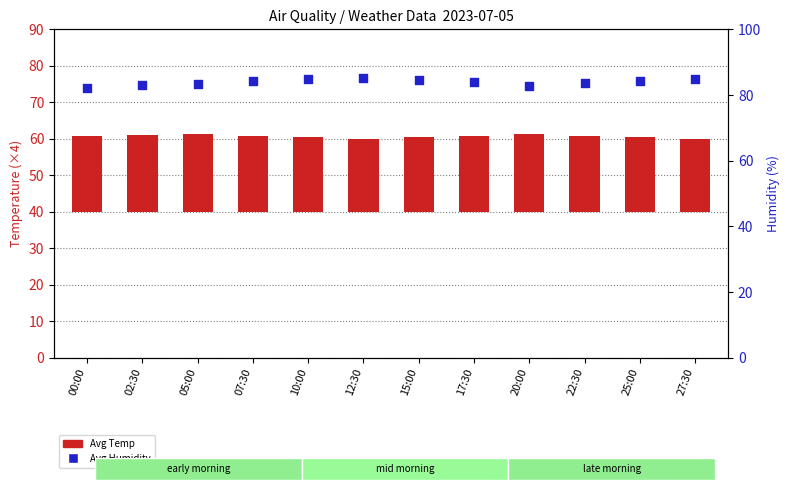

At how many categories does at least one series exceed 31?

12